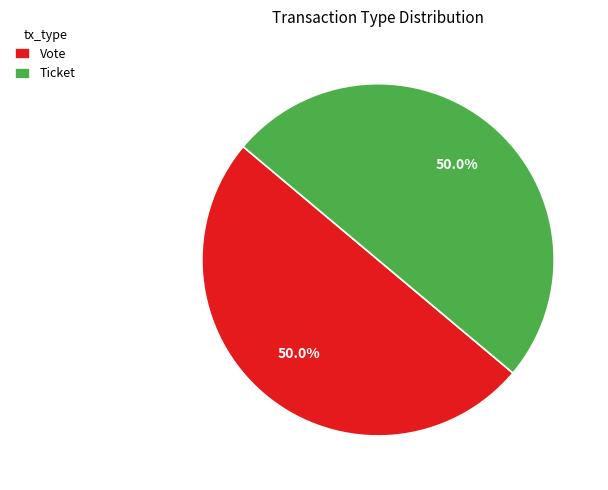

What is the ratio of the value at Vote to the value at Ticket?

1.0